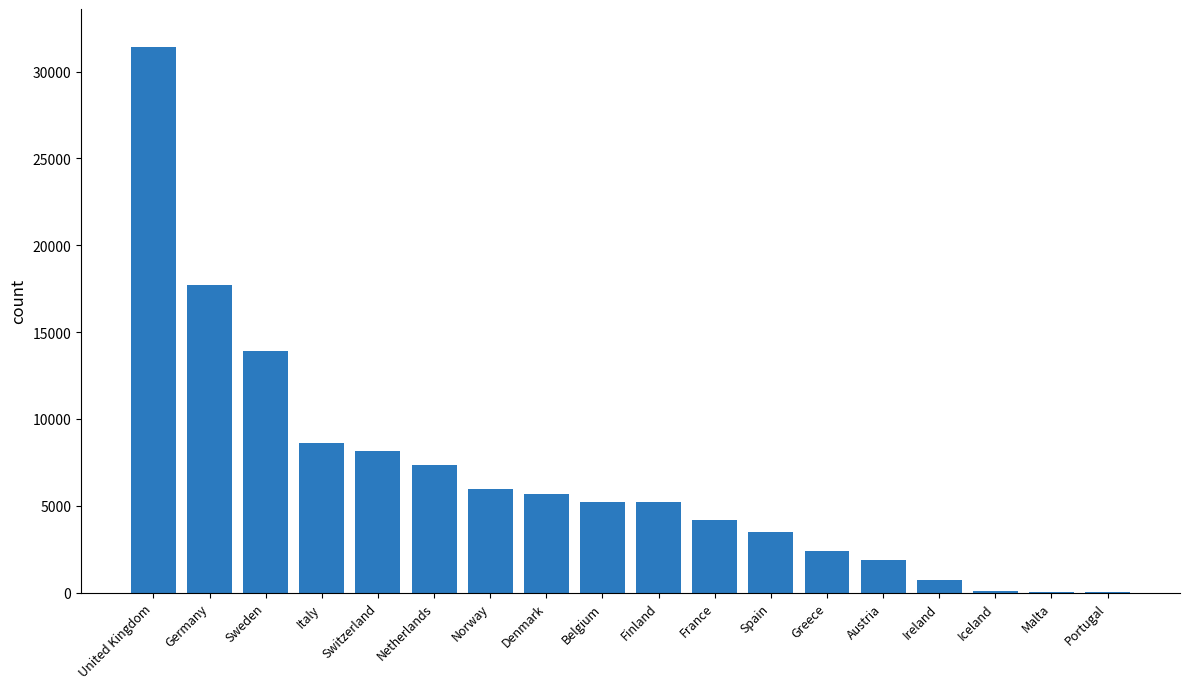

What is the maximum value shown in the chart?

31409